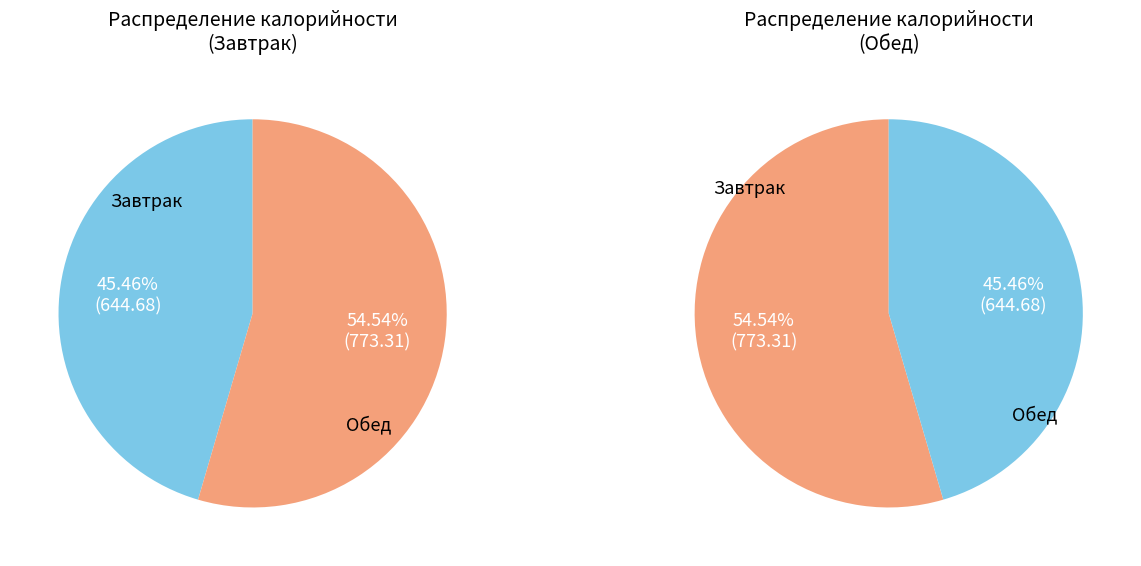

What is the smallest slice in the pie chart?

Завтрак